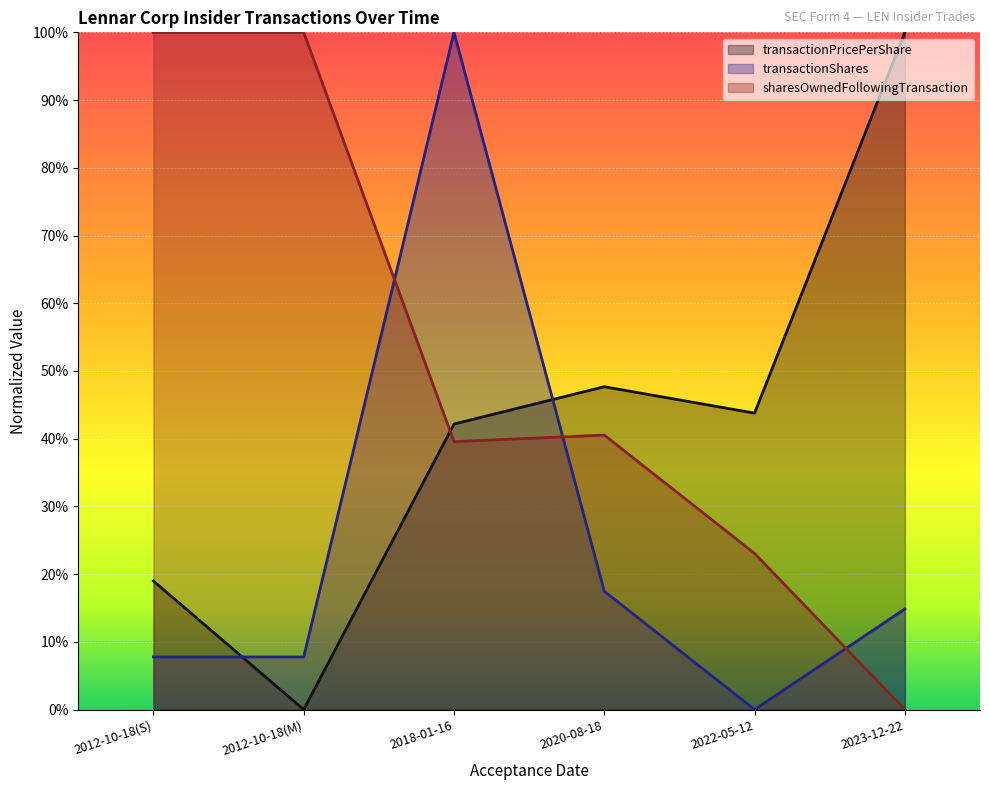

How many lines are shown in the chart?

3